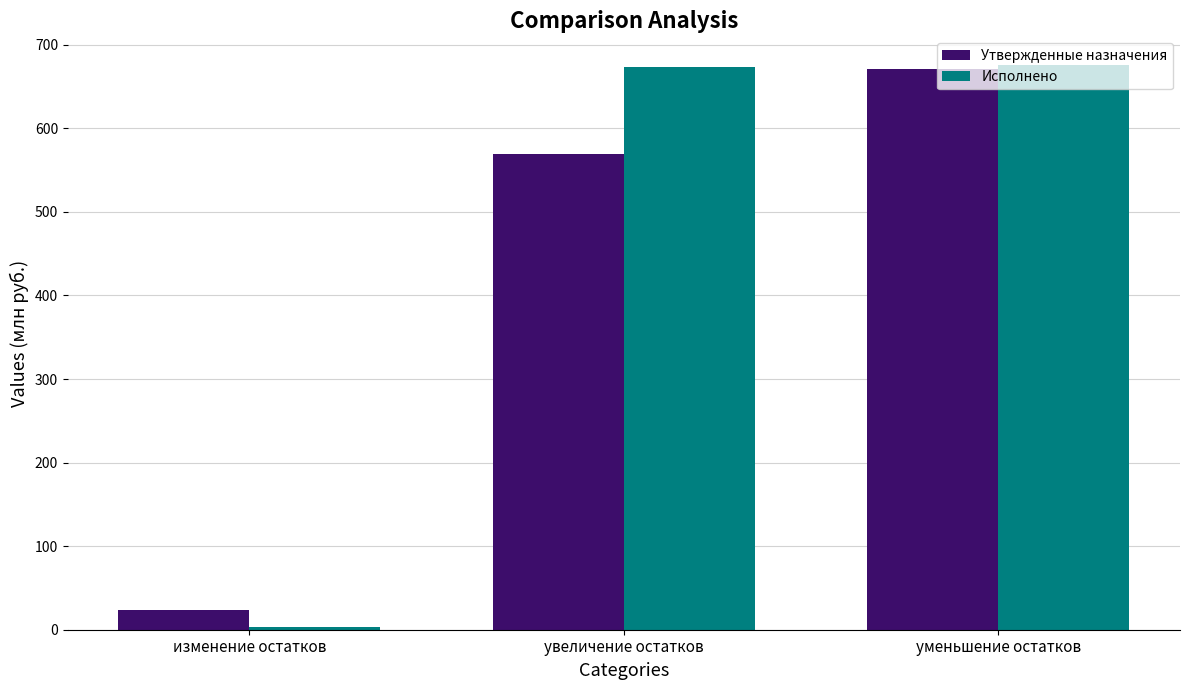

How many distinct data groups are displayed?

2